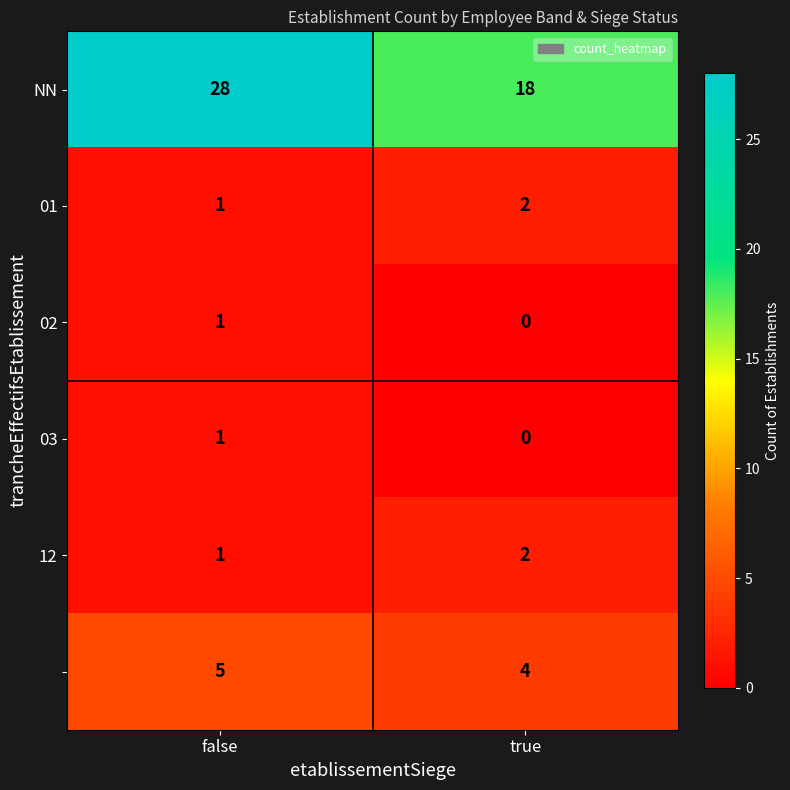

Which label corresponds to the smallest value in the chart?

true